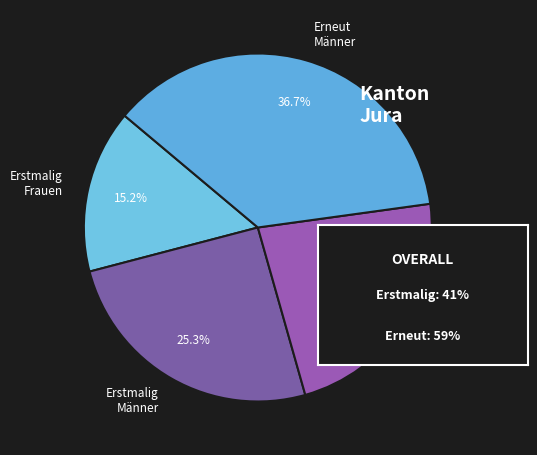

Is there a majority slice in this chart?

No